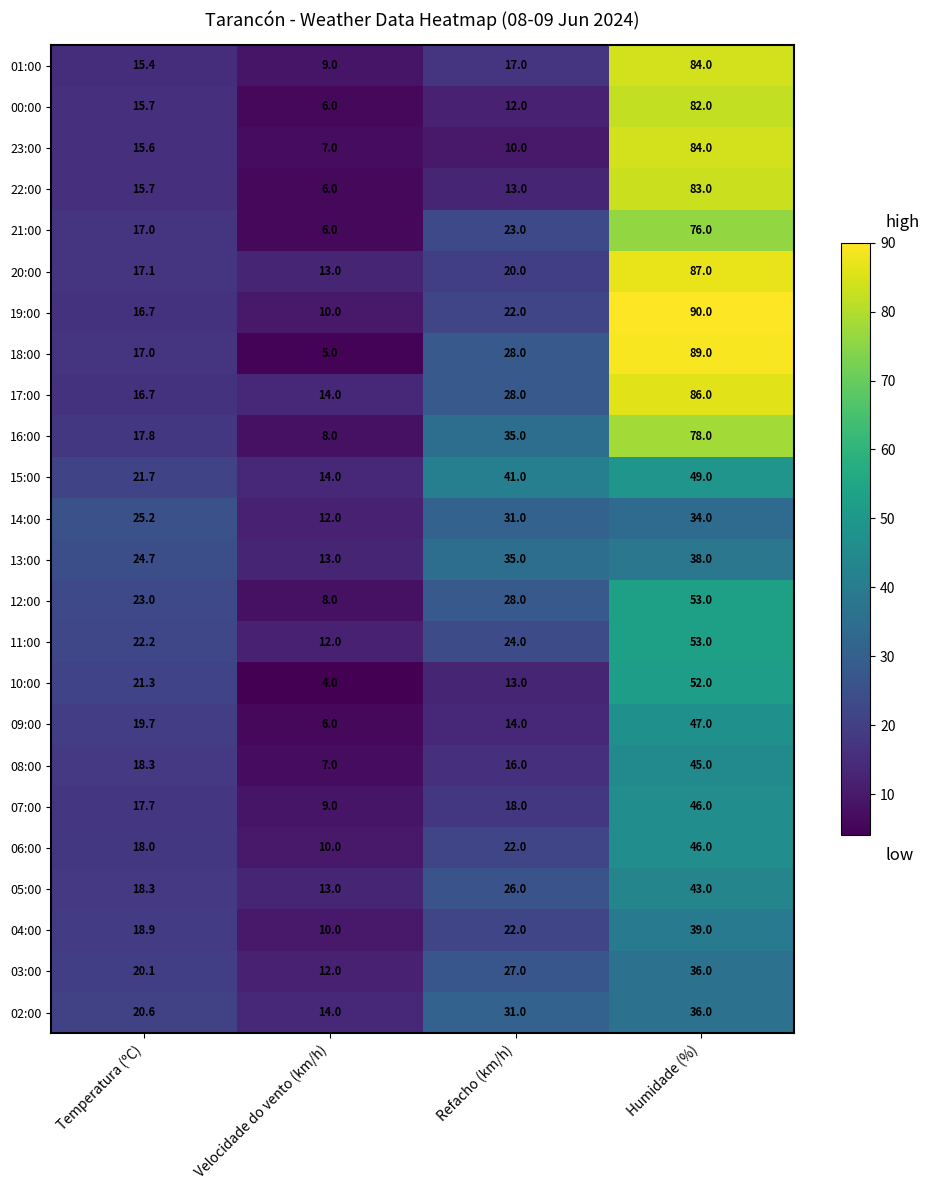

What value does the 06:00 series have at Humidade (%)?

46.0